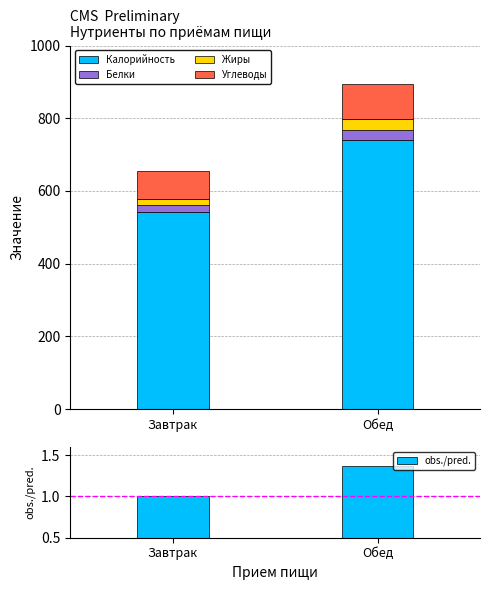

What is the average value of the obs./pred. series?

1.2